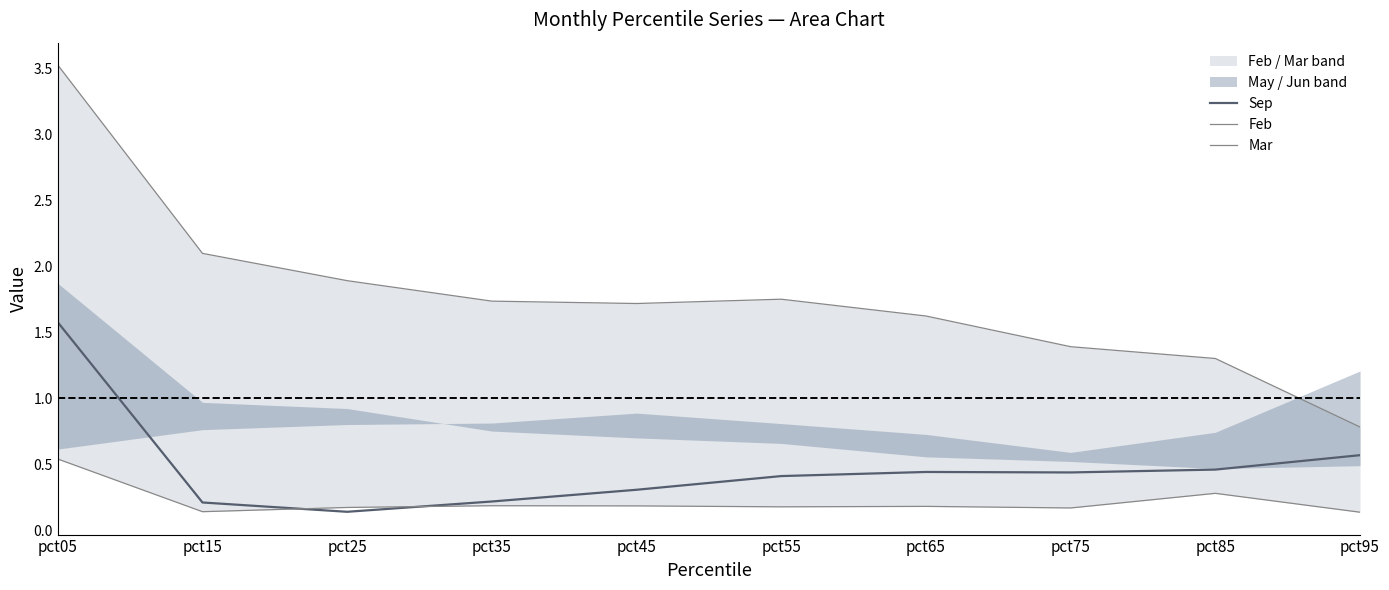

True or false: Sep and Feb intersect in this chart.

False